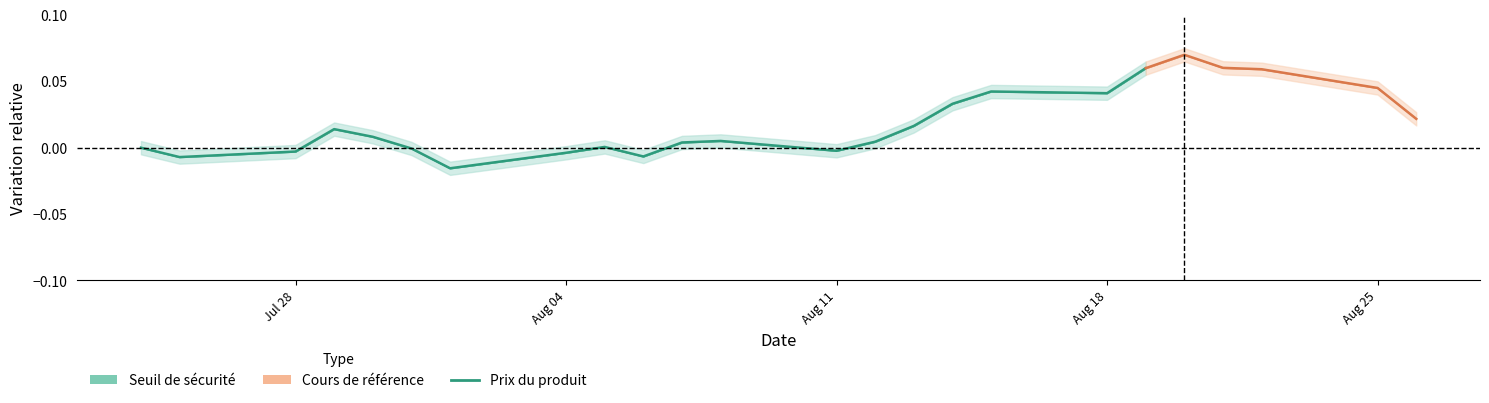

How many interior local valleys (lower than both neighbors) does the data have?

5